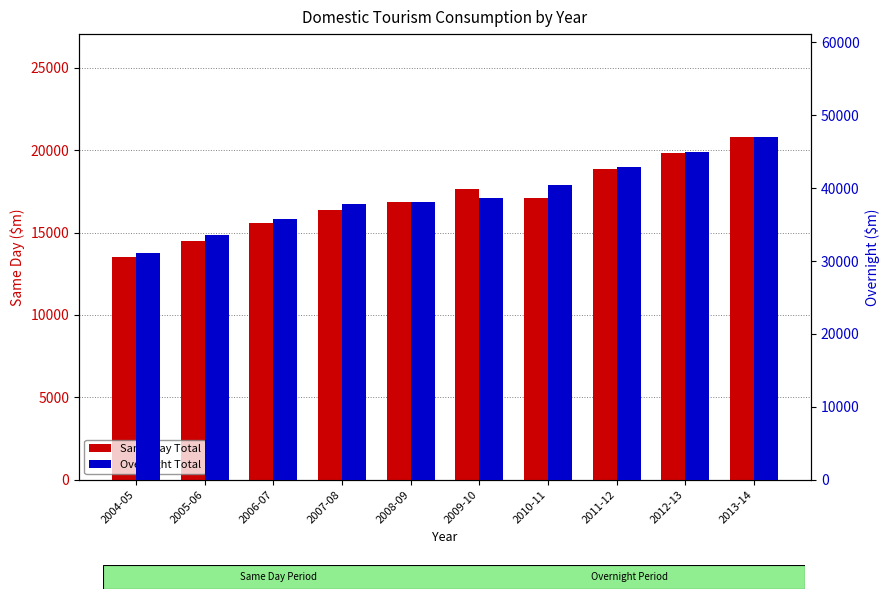

What are all the series names shown in the legend?

Same Day Total, Overnight Total